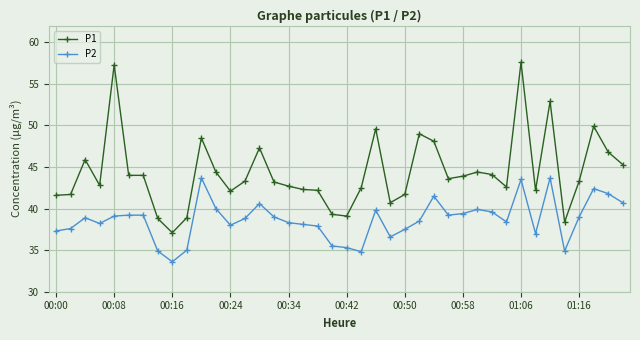

What is the value of the P2 point at the 6th from the left?

39.2